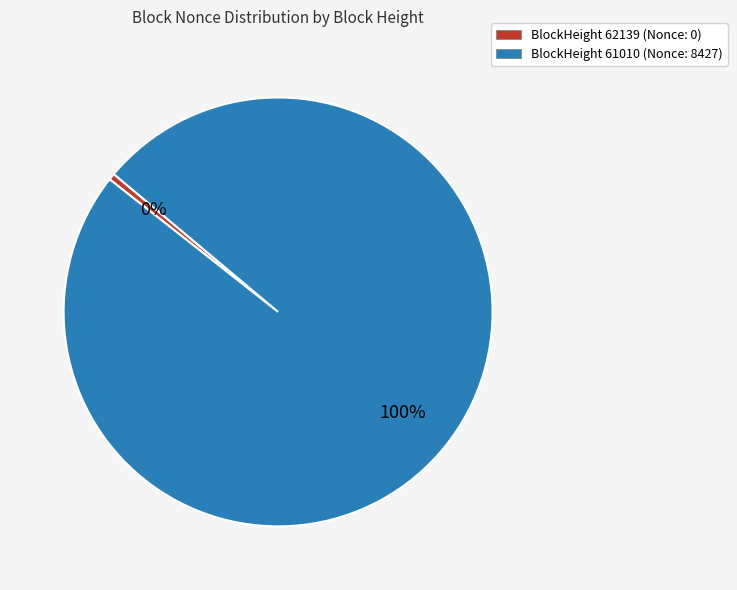

To the nearest percent, what portion does BlockHeight 61010 (Nonce: 8427) represent?

100%